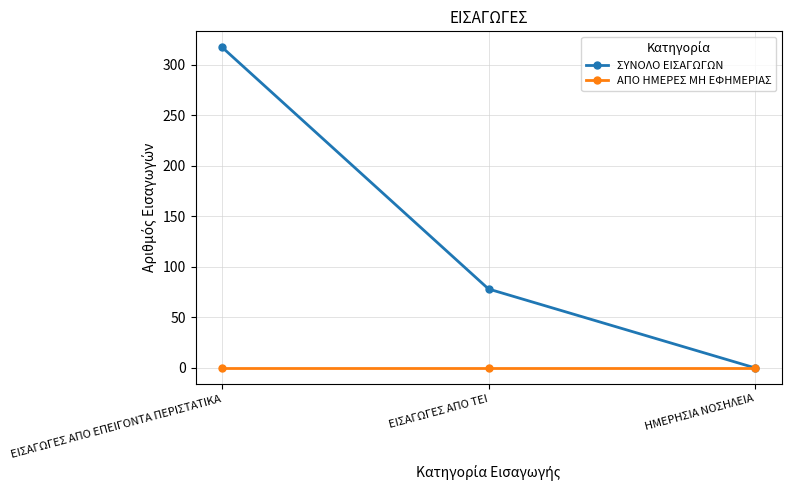

Reading right to left, list all the values displayed in this chart.

ΣΥΝΟΛΟ ΕΙΣΑΓΩΓΩΝ: 0	78	317
ΑΠΟ ΗΜΕΡΕΣ ΜΗ ΕΦΗΜΕΡΙΑΣ: 0	0	0